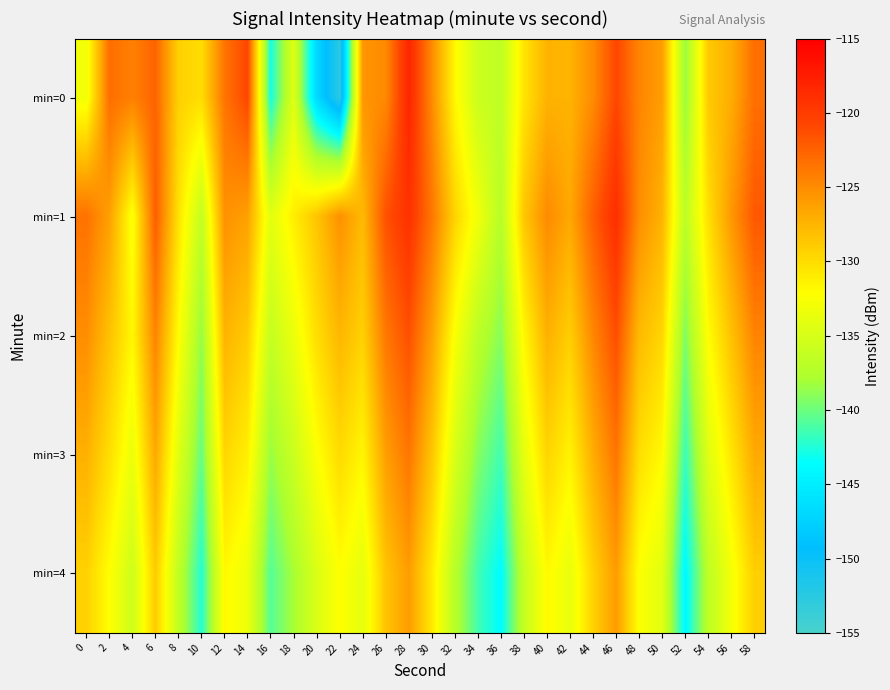

What is the spread (max minus min) of values at 32?

7.7